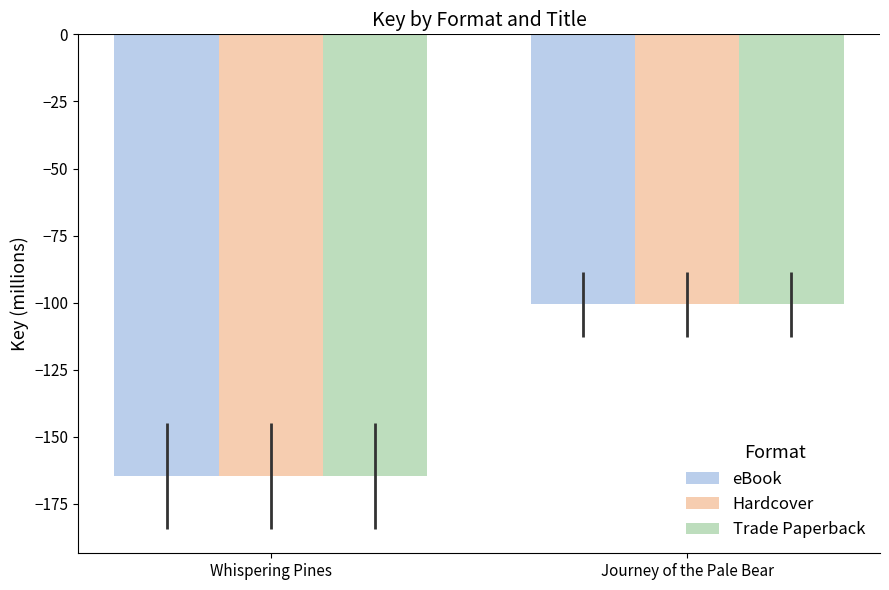

How many bars are there in each group?

3